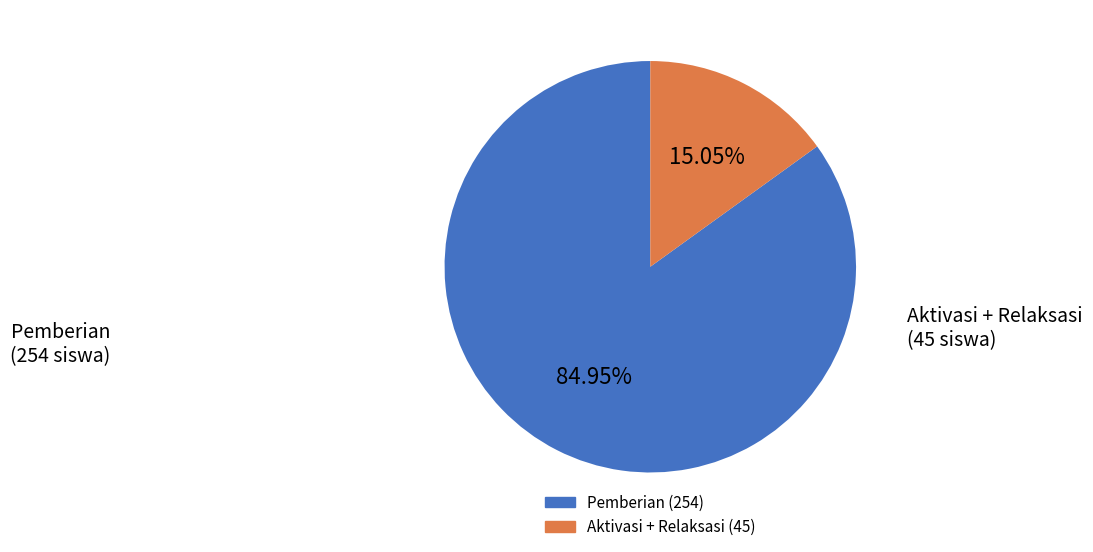

Does any single category account for the majority?

Yes